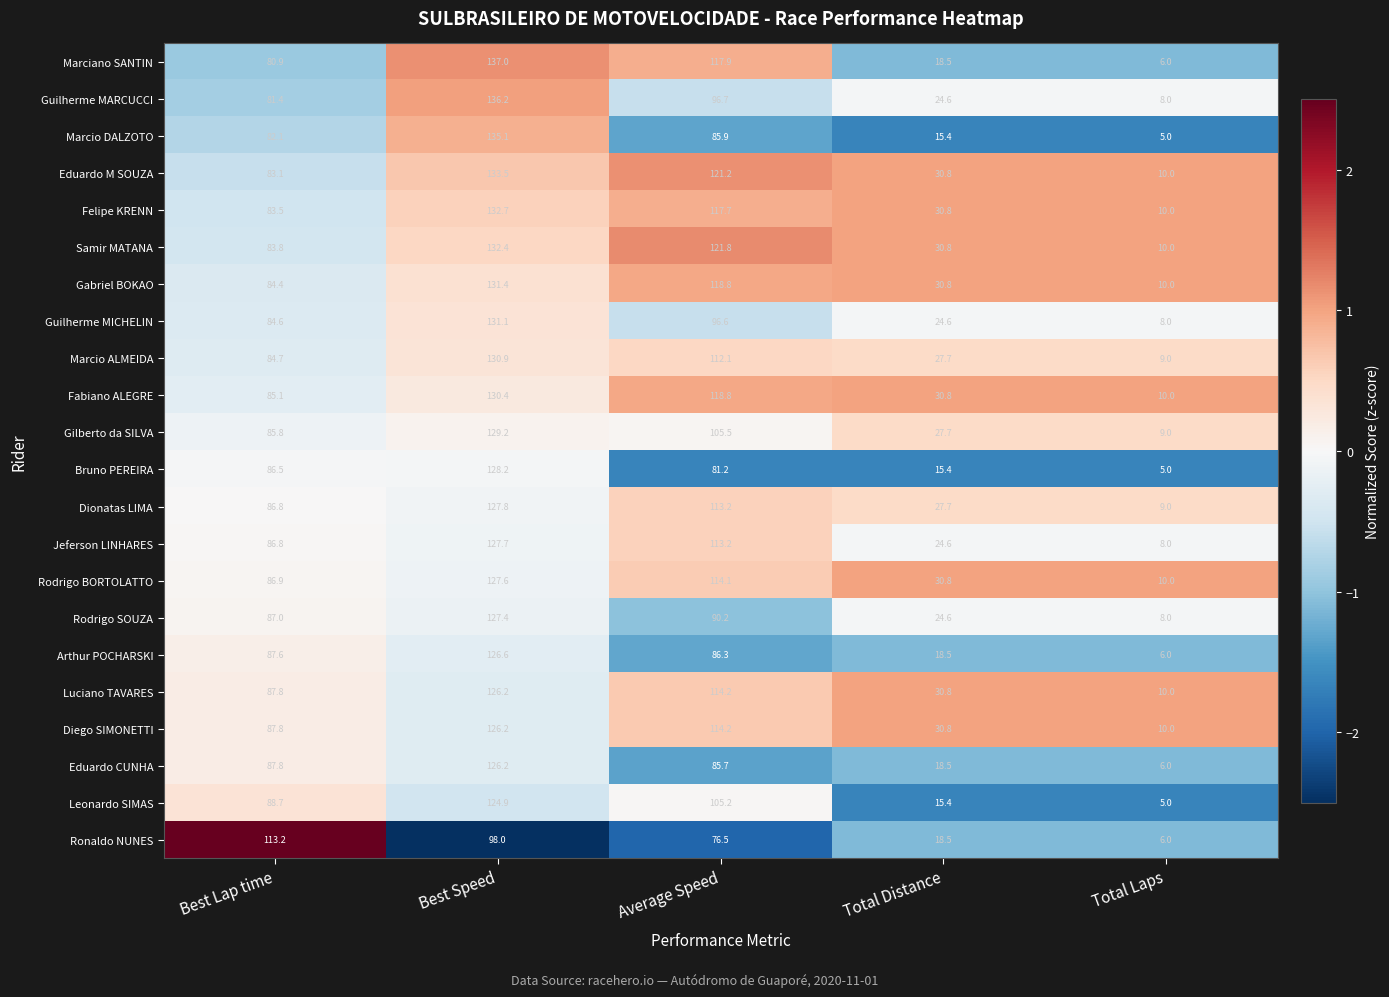

Count the number of categories in the chart.

5